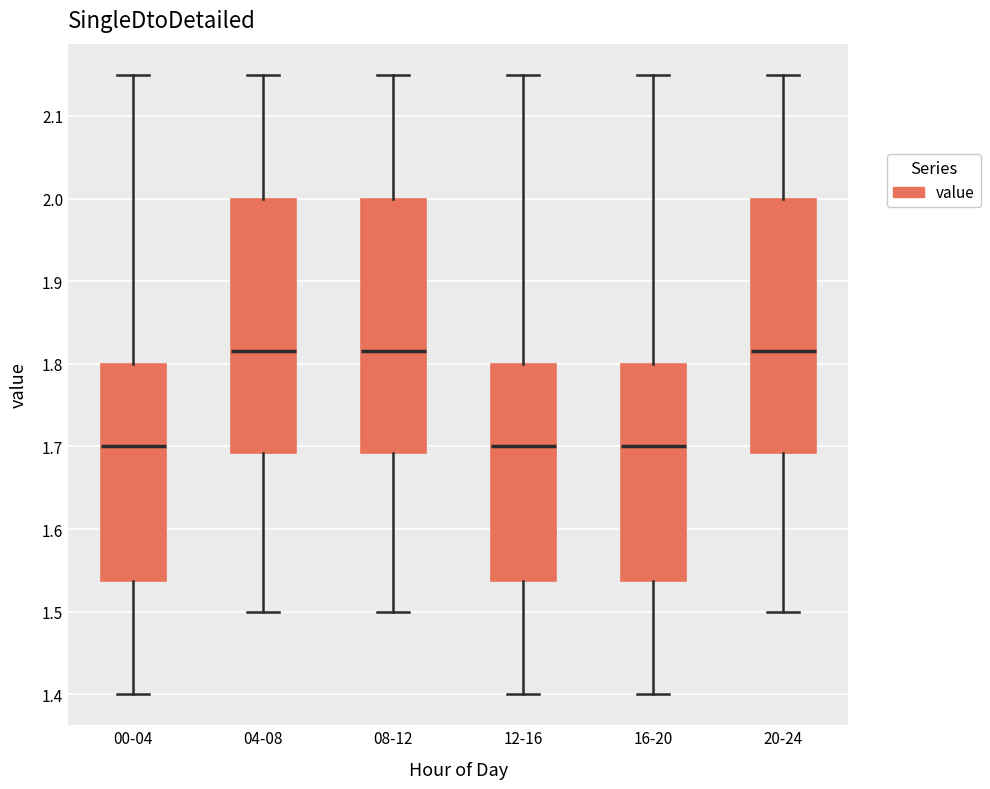

Where does the upper whisker of the box for 00-04 end on the y-axis? The values are not printed on the chart, so give them approximately, as read against the axis.

2.15